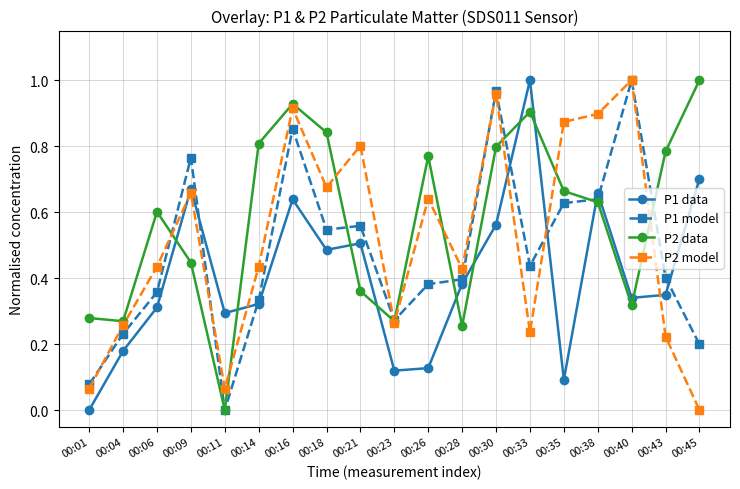

What is the sum of all P2 data values?

10.9